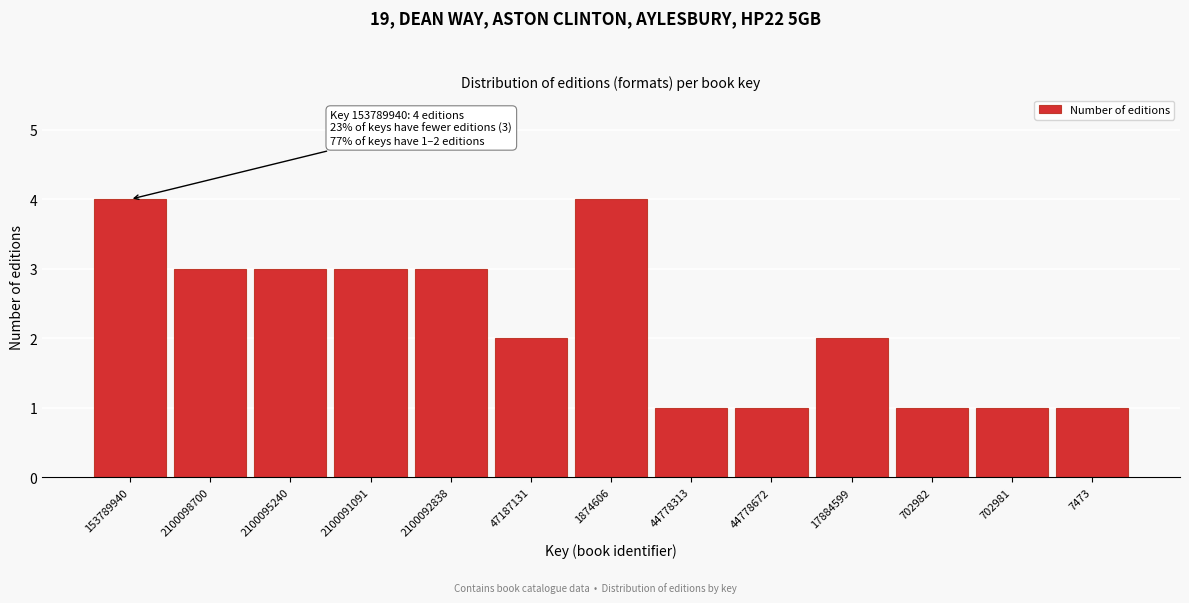

Reading right to left, transcribe all the data shown in this chart.

1	1	1	2	1	1	4	2	3	3	3	3	4